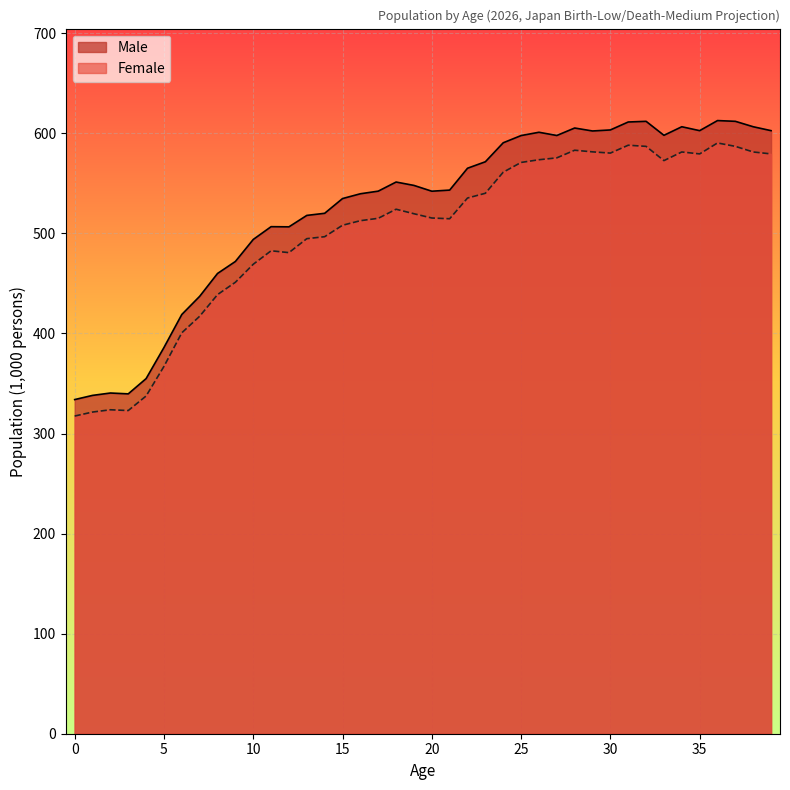

Where is the first local minimum for Male?

3